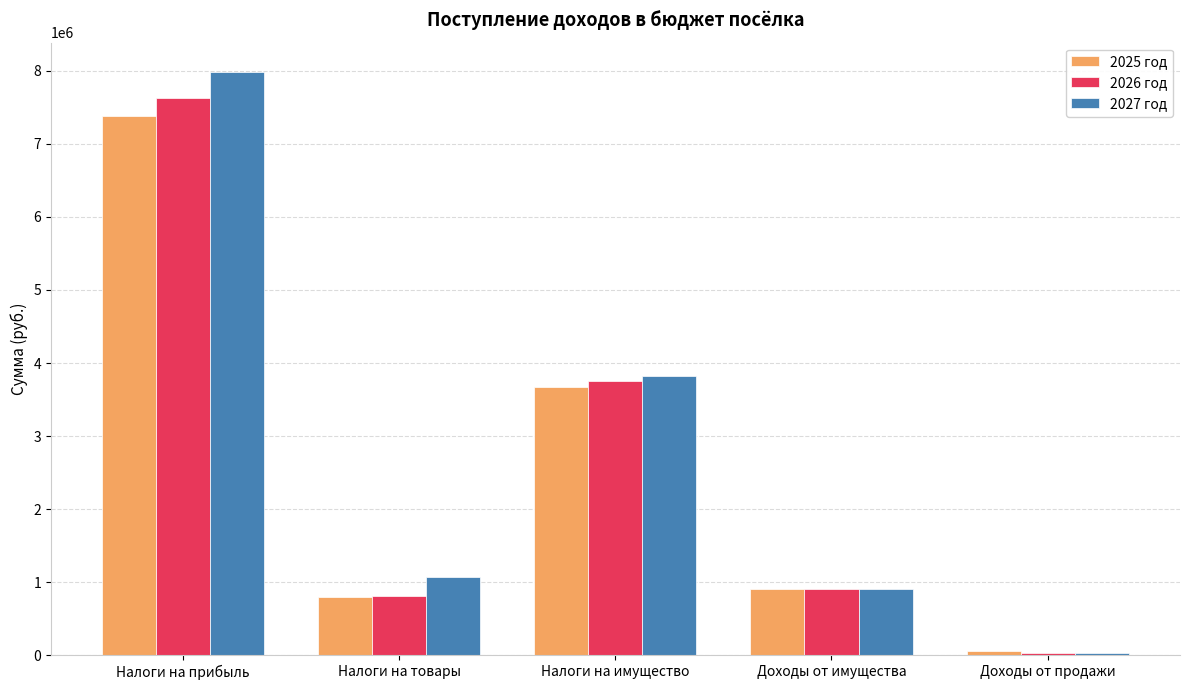

Where does the 2027 год series first go above 1065419?

Налоги на прибыль